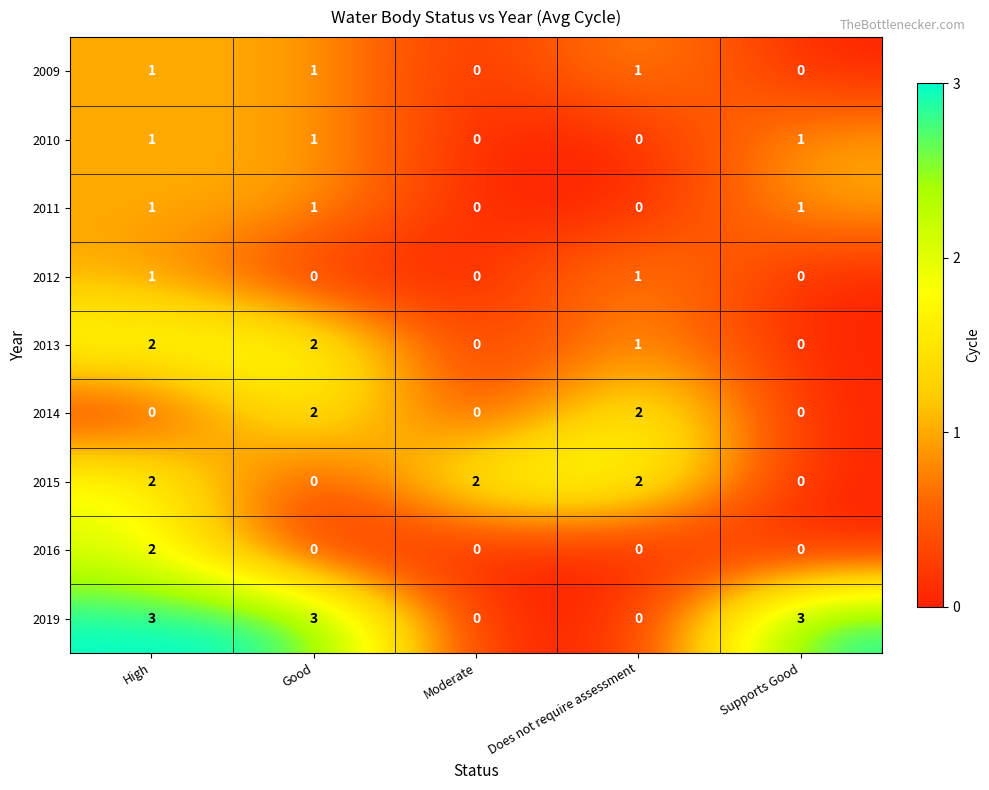

Between High and Moderate, which series saw the biggest shift?

2019